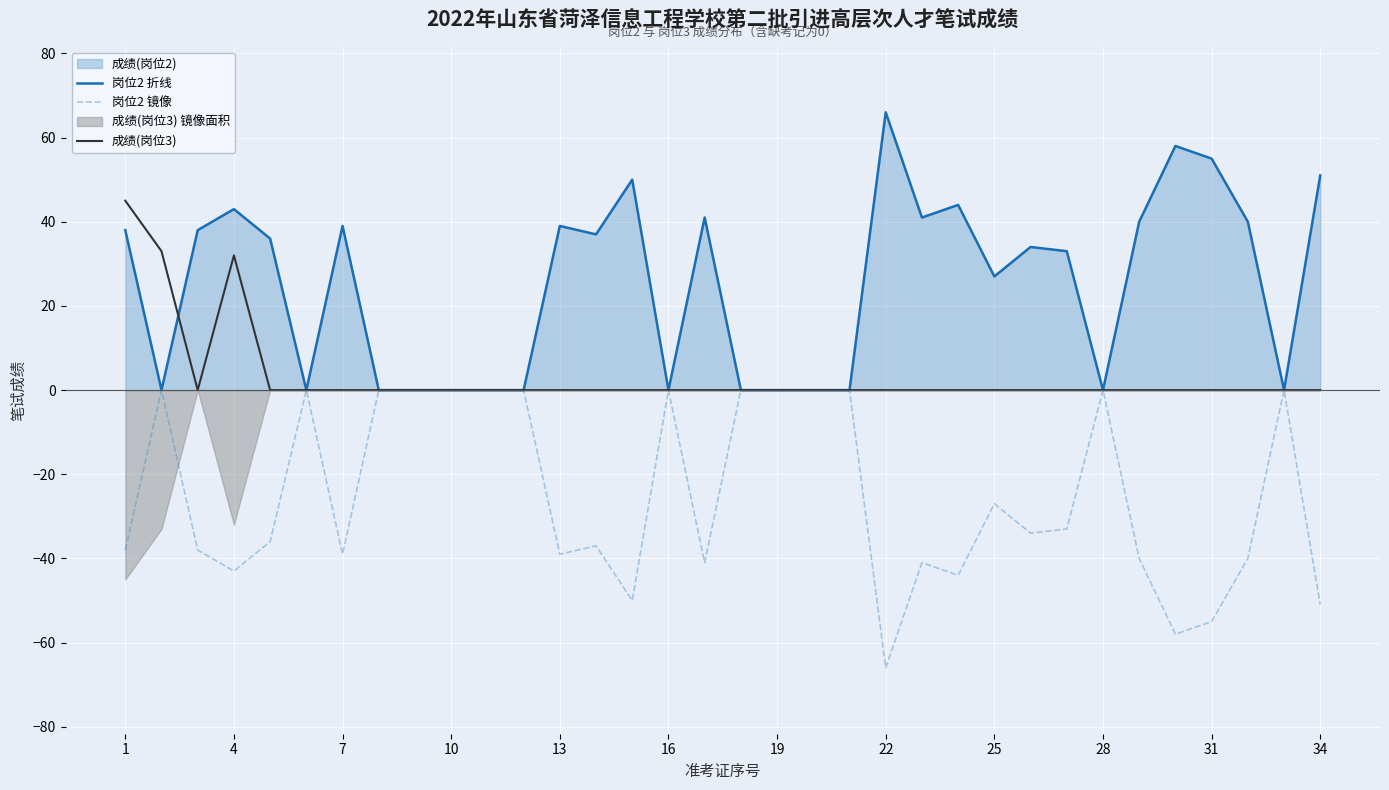

True or false: 岗位2 镜像 and 成绩(岗位3) cross at least once.

False